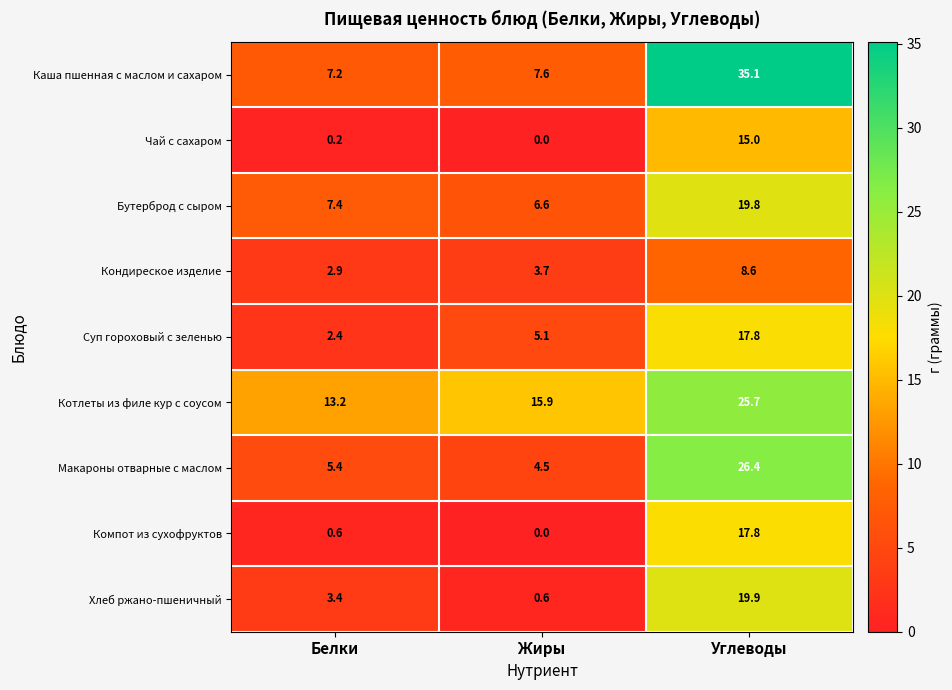

Reading left to right, list all the values displayed in this chart.

Каша пшенная с маслом и сахаром: Белки=7.2	Жиры=7.6	Углеводы=35.1
Чай с сахаром: Белки=0.2	Жиры=0.0	Углеводы=15.0
Бутерброд с сыром: Белки=7.4	Жиры=6.6	Углеводы=19.8
Кондиреское изделие: Белки=2.9	Жиры=3.7	Углеводы=8.6
Суп гороховый с зеленью: Белки=2.4	Жиры=5.1	Углеводы=17.8
Котлеты из филе кур с соусом: Белки=13.2	Жиры=15.9	Углеводы=25.7
Макароны отварные с маслом: Белки=5.4	Жиры=4.5	Углеводы=26.4
Компот из сухофруктов: Белки=0.6	Жиры=0.0	Углеводы=17.8
Хлеб ржано-пшеничный: Белки=3.4	Жиры=0.6	Углеводы=19.9